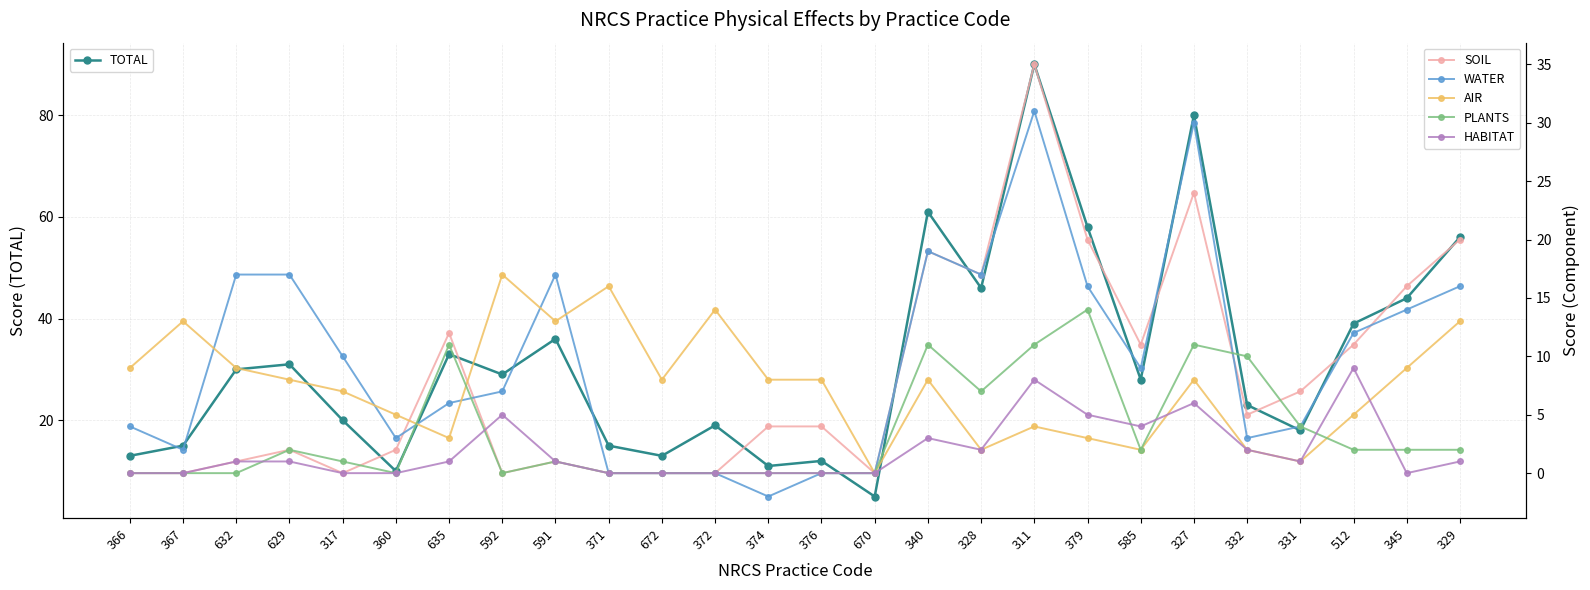

Reading left to right, transcribe all the data shown in this chart.

TOTAL: 366=13	367=15	632=30	629=31	317=20	360=10	635=33	592=29	591=36	371=15	672=13	372=19	374=11	376=12	670=5	340=61	328=46	311=90	379=58	585=28	327=80	332=23	331=18	512=39	345=44	329=56
SOIL: 366=0	367=0	632=1	629=2	317=0	360=2	635=12	592=0	591=1	371=0	672=0	372=0	374=4	376=4	670=0	340=19	328=17	311=35	379=20	585=11	327=24	332=5	331=7	512=11	345=16	329=20
WATER: 366=4	367=2	632=17	629=17	317=10	360=3	635=6	592=7	591=17	371=0	672=0	372=0	374=-2	376=0	670=0	340=19	328=17	311=31	379=16	585=9	327=30	332=3	331=4	512=12	345=14	329=16
AIR: 366=9	367=13	632=9	629=8	317=7	360=5	635=3	592=17	591=13	371=16	672=8	372=14	374=8	376=8	670=0	340=8	328=2	311=4	379=3	585=2	327=8	332=2	331=1	512=5	345=9	329=13
PLANTS: 366=0	367=0	632=0	629=2	317=1	360=0	635=11	592=0	591=1	371=0	672=0	372=0	374=0	376=0	670=0	340=11	328=7	311=11	379=14	585=2	327=11	332=10	331=4	512=2	345=2	329=2
HABITAT: 366=0	367=0	632=1	629=1	317=0	360=0	635=1	592=5	591=1	371=0	672=0	372=0	374=0	376=0	670=0	340=3	328=2	311=8	379=5	585=4	327=6	332=2	331=1	512=9	345=0	329=1